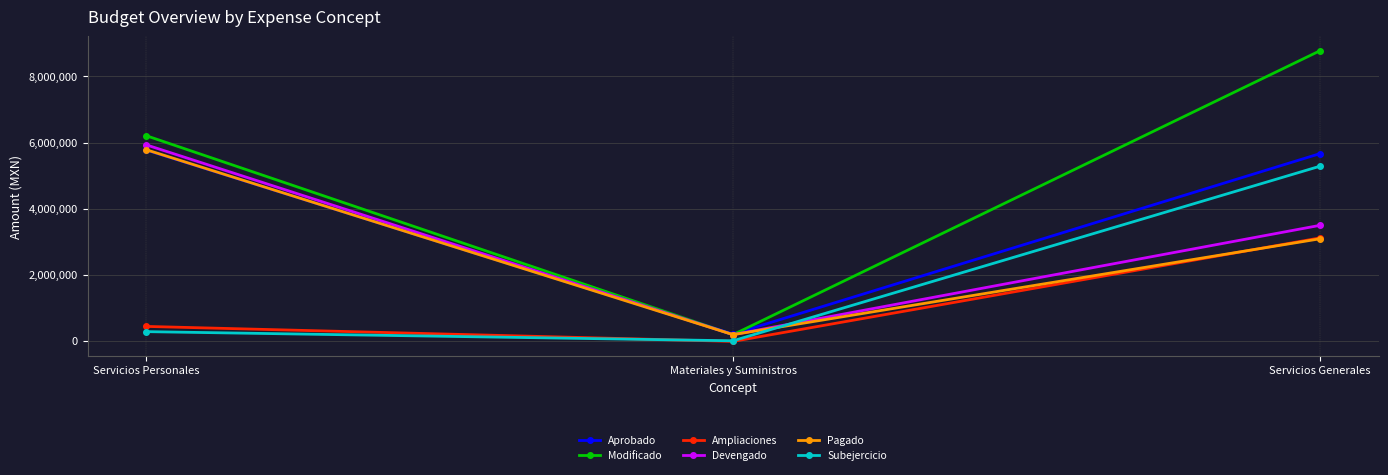

Reading right to left, what are all the values shown in this chart?

Aprobado: 5662603.0	204100.0	5771267.3
Modificado: 8774928.2	185824.6	6206324.1
Ampliaciones: 3112325.2	-18275.4	435056.8
Devengado: 3493146.2	185824.6	5929485.6
Pagado: 3086107.2	185824.6	5781643.3
Subejercicio: 5281782.0	0.0	276838.5